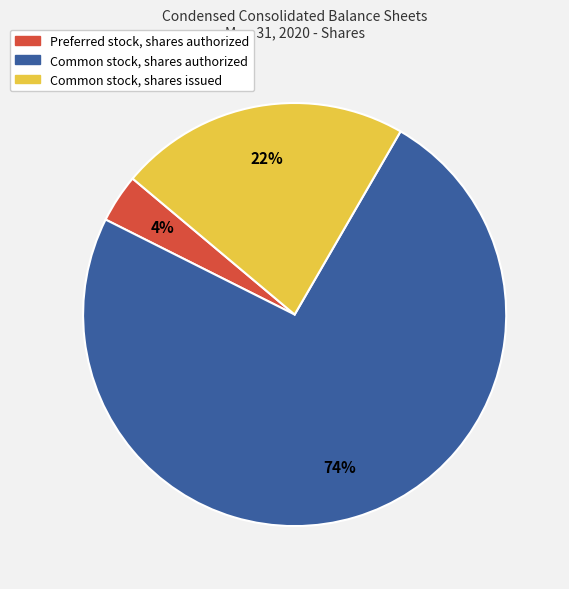

Is there any slice that represents more than half of the pie?

Yes